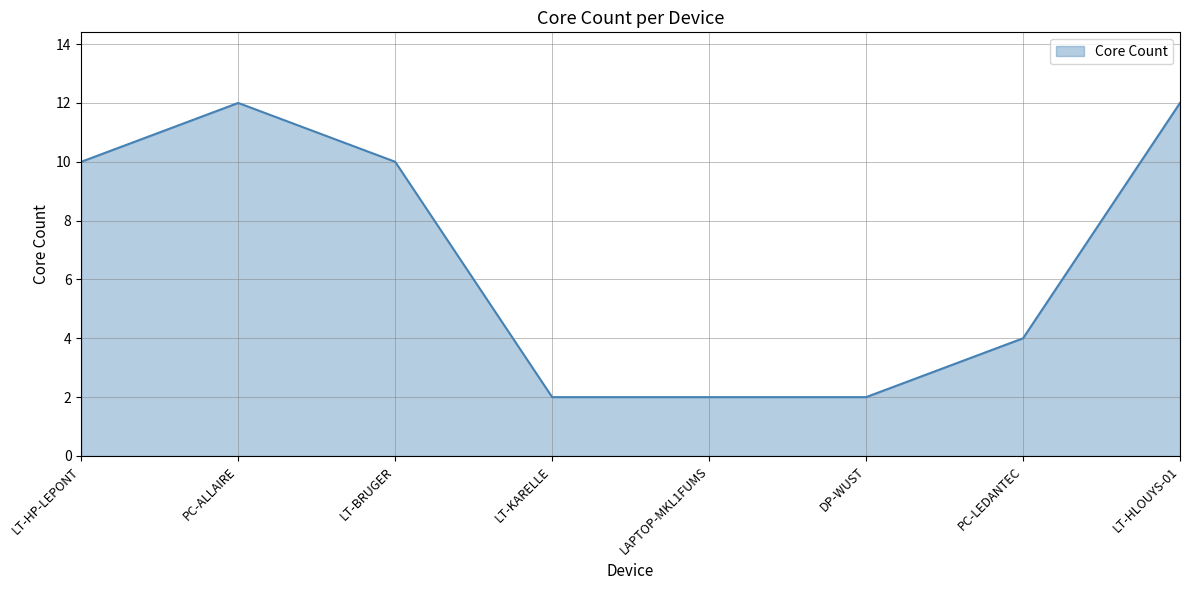

What is the maximum value shown in the chart?

12